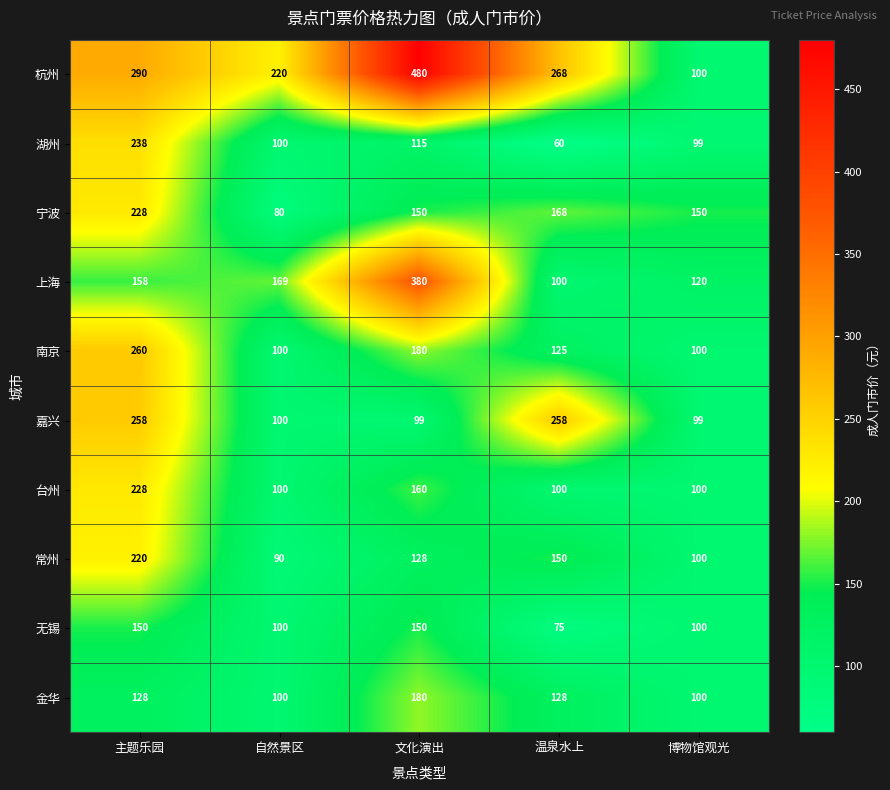

Is it true that 杭州 equals 100 at 博物馆观光?

True